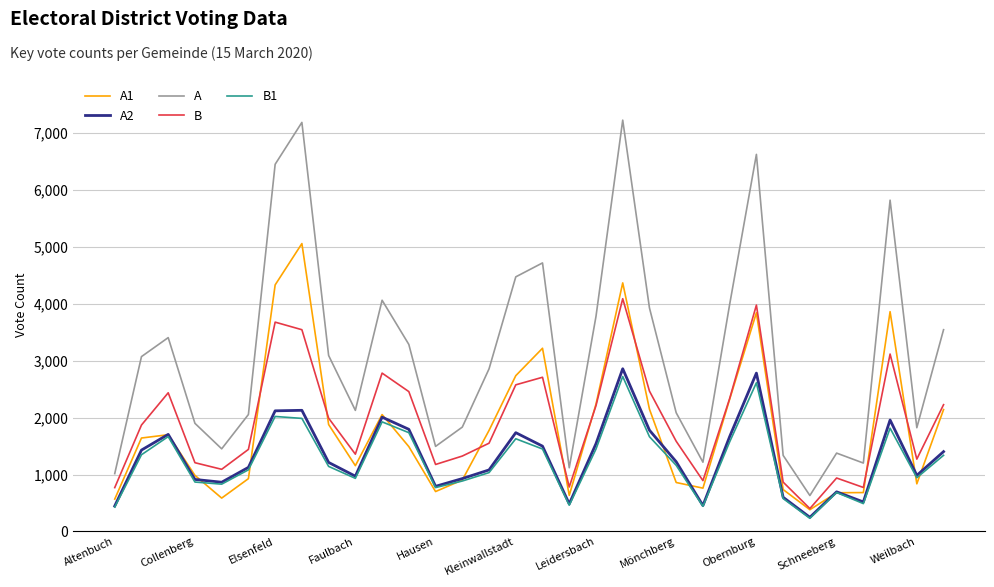

What is the average value of the B series?

1936